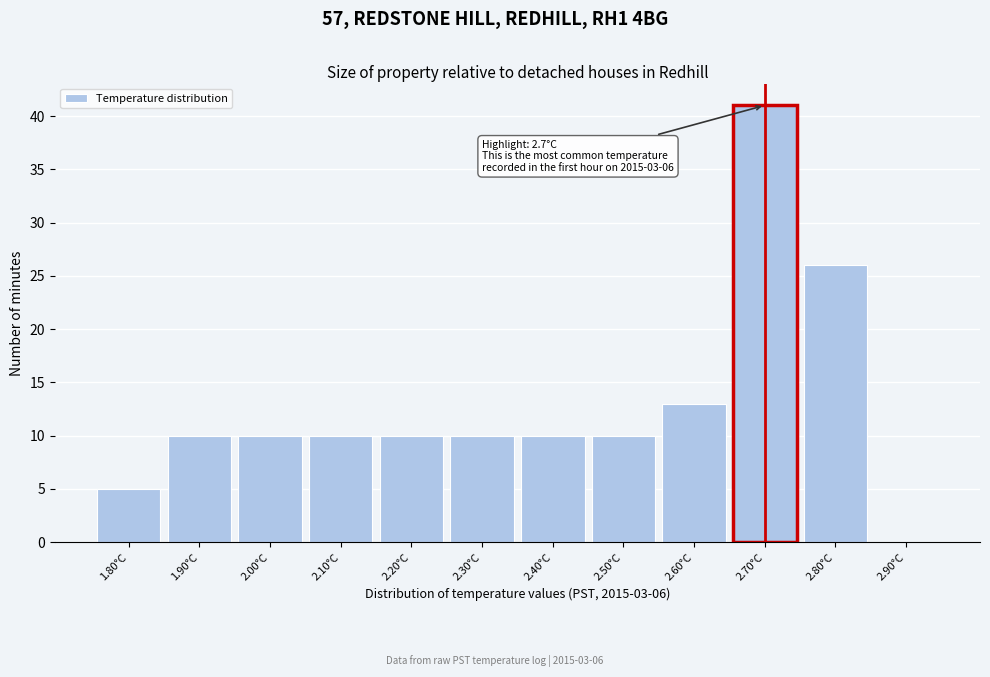

Which range on the x-axis has the tallest bar?

2.65 to 2.75